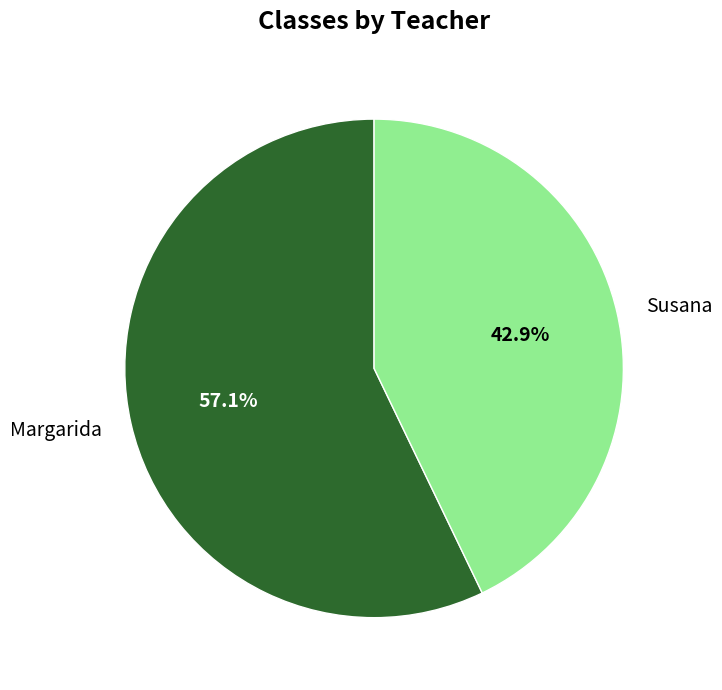

What is the largest slice in the pie chart?

Margarida